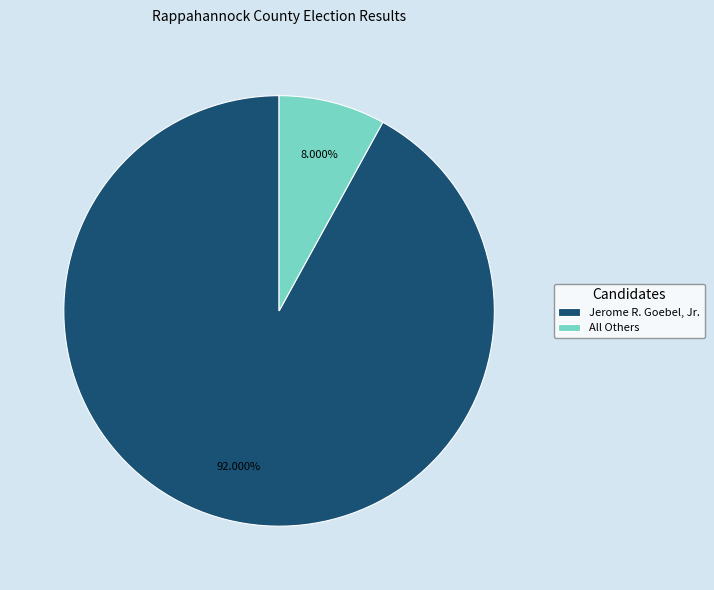

Is there any slice that represents more than half of the pie?

Yes